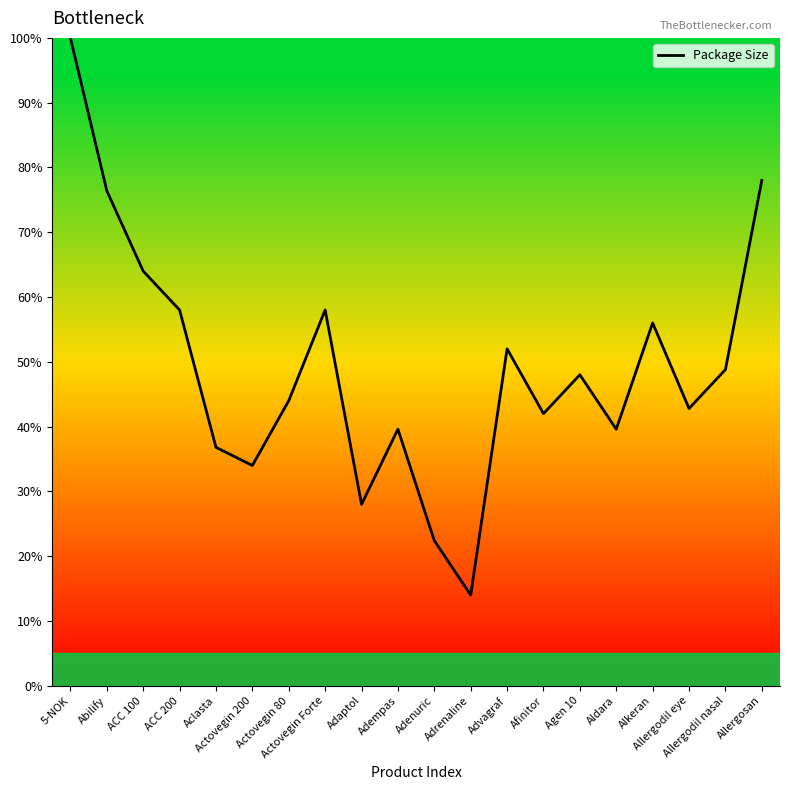

At which category does the chart reach its peak across all series?

5-NOK